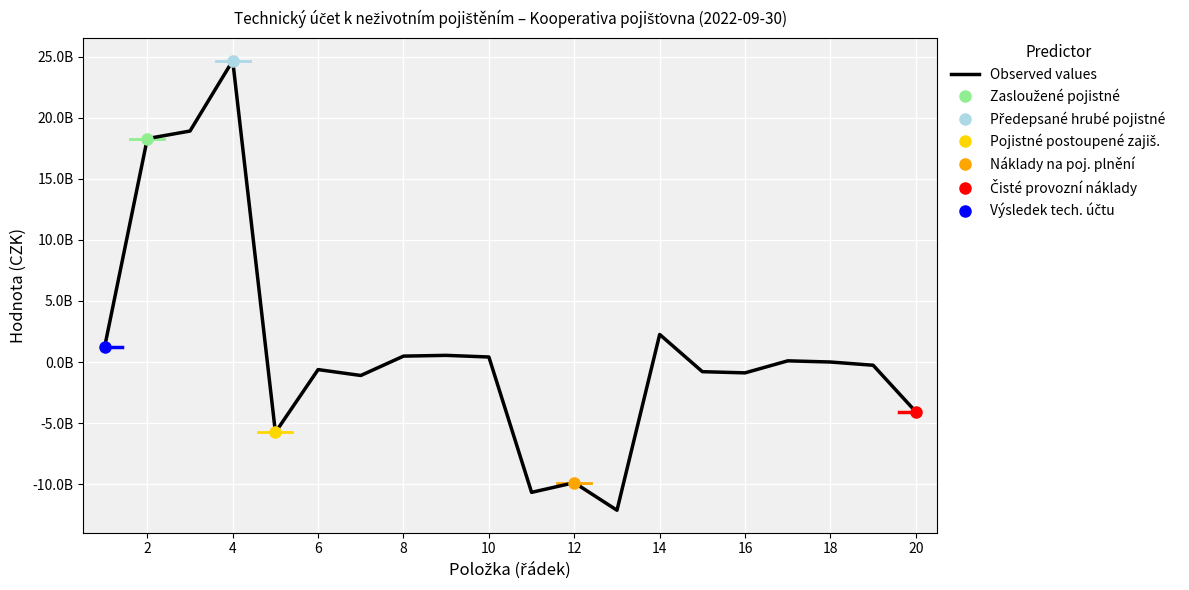

Between 10 and 12, which is larger?

10